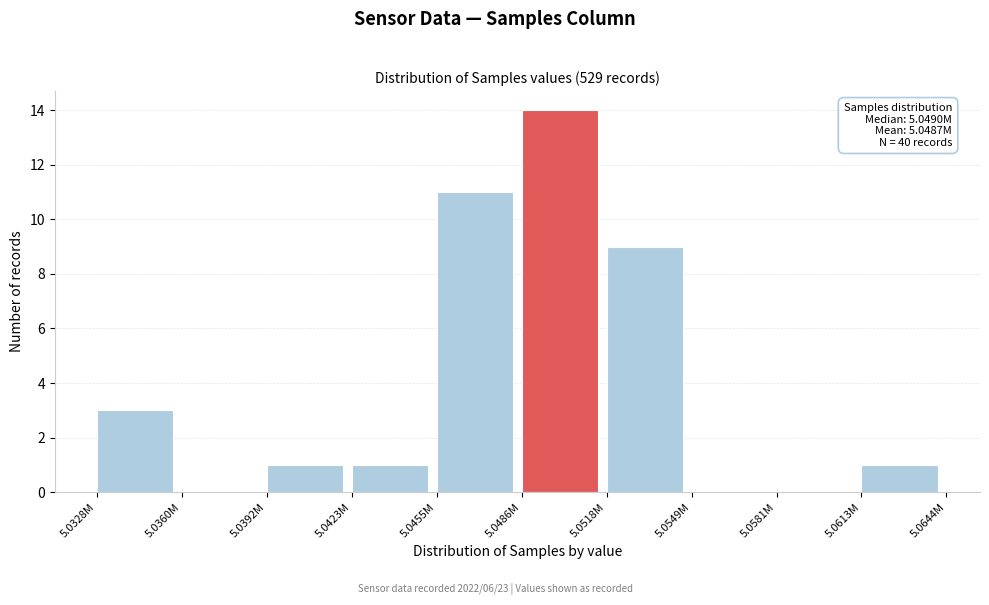

Reading left to right, extract all data points from this chart.

5.0328M=3	5.0360M=0	5.0392M=1	5.0423M=1	5.0455M=11	5.0486M=14	5.0518M=9	5.0549M=0	5.0581M=0	5.0613M=1